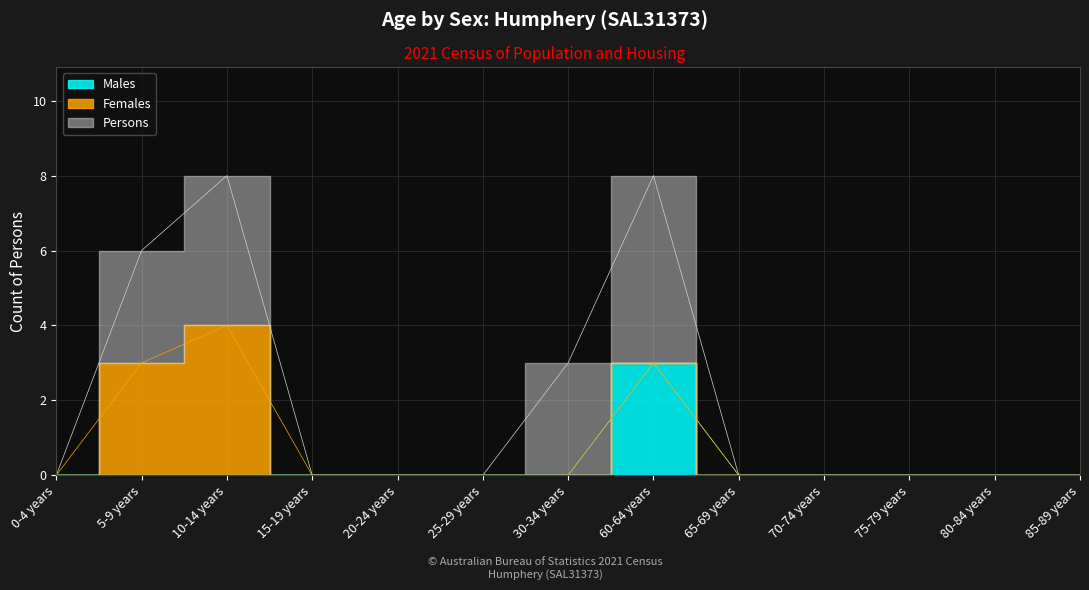

True or false: Males and Females cross at least once.

False